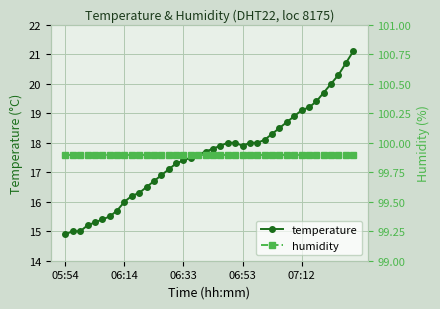

What are all the series names shown in the legend?

temperature, humidity